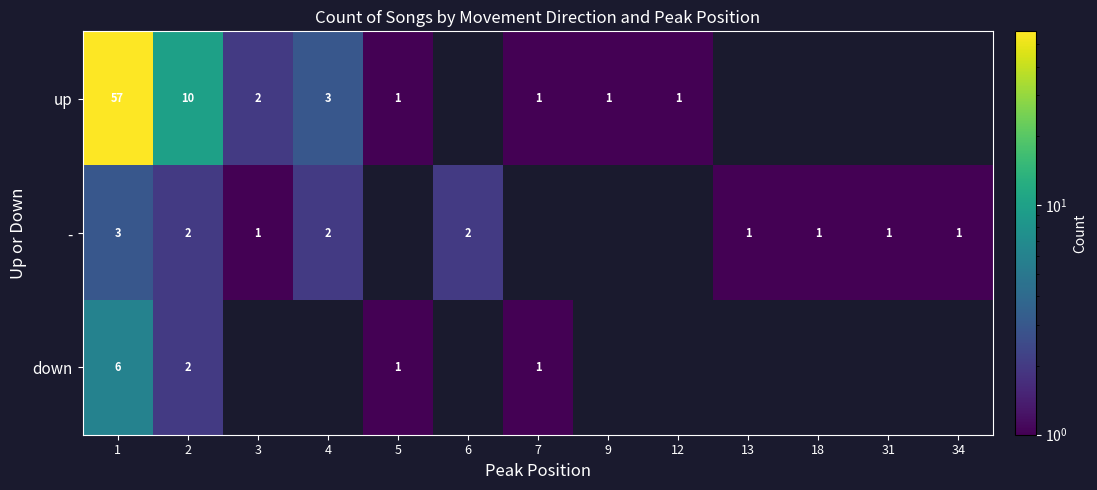

Count the number of categories in the chart.

13